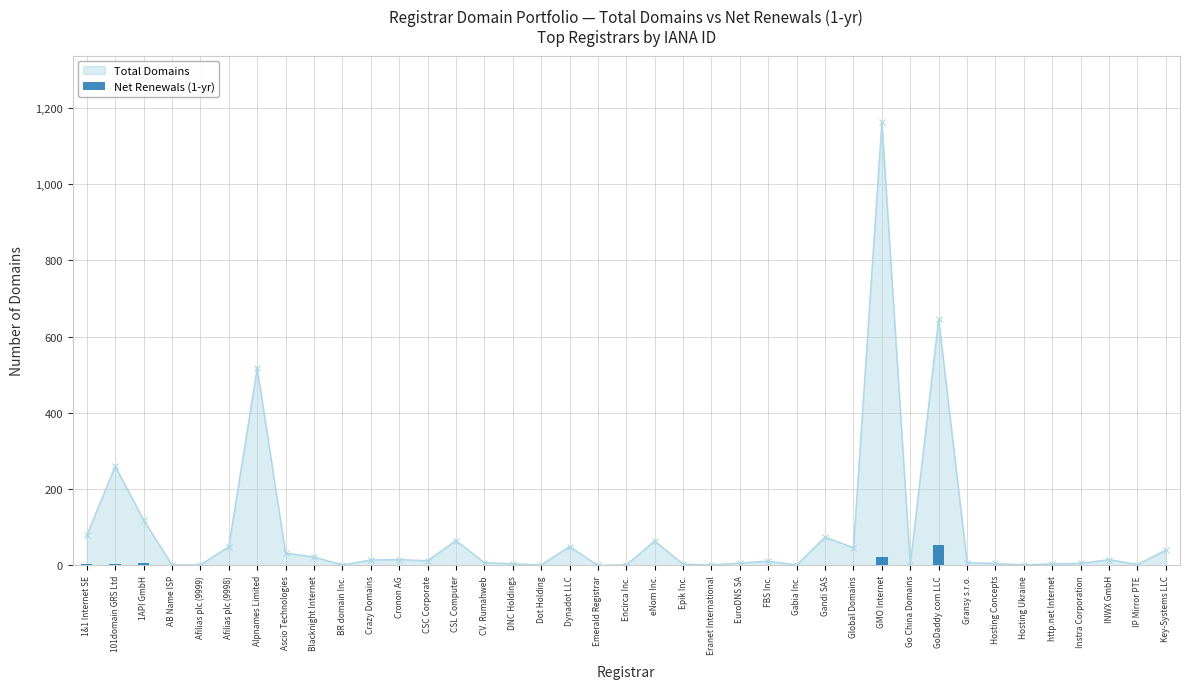

At which category does the chart reach its minimum across all series?

AB Name ISP